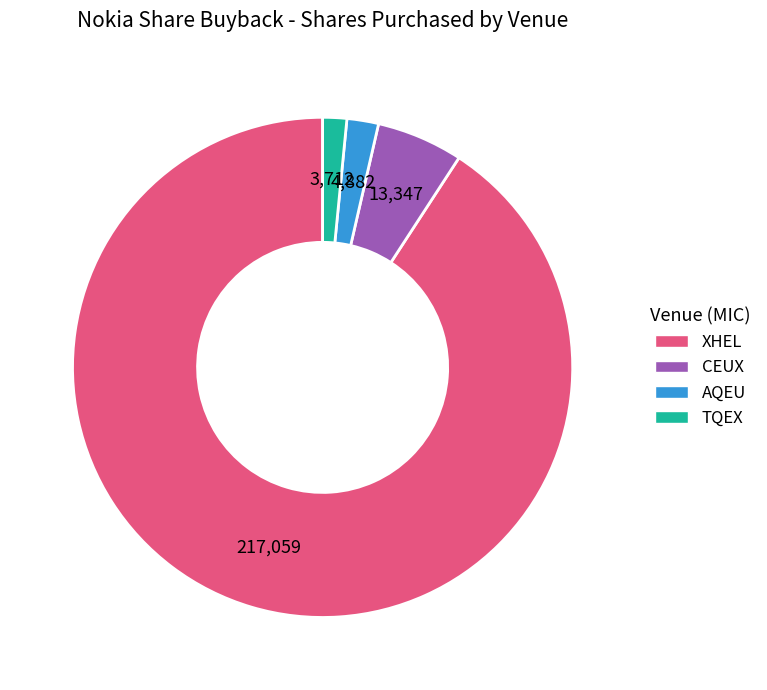

Is the sum of CEUX and XHEL greater than half?

Yes